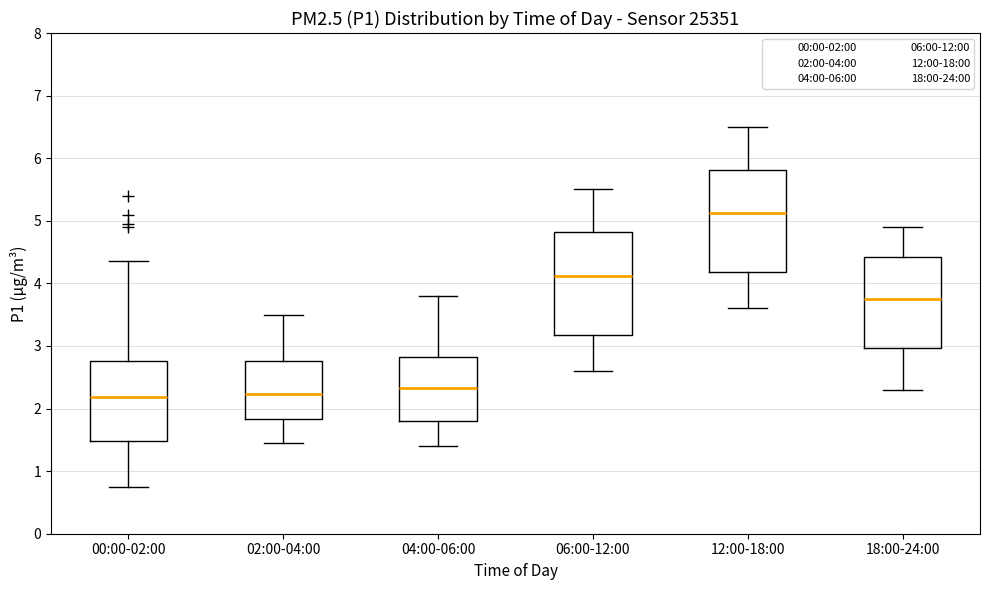

Reading left to right, read every box against the y-axis: the position of its median line, the range the box covers, and the ends of its whiskers. The values are not printed on the chart, so give them approximately, as read against the axis.

00:00-02:00: median 2.2, box 1.5 to 2.8, whiskers 0.8 to 4.4
02:00-04:00: median 2.2, box 1.8 to 2.8, whiskers 1.5 to 3.5
04:00-06:00: median 2.3, box 1.8 to 2.8, whiskers 1.4 to 3.8
06:00-12:00: median 4.1, box 3.2 to 4.8, whiskers 2.6 to 5.5
12:00-18:00: median 5.1, box 4.2 to 5.8, whiskers 3.6 to 6.5
18:00-24:00: median 3.8, box 3.0 to 4.4, whiskers 2.3 to 4.9